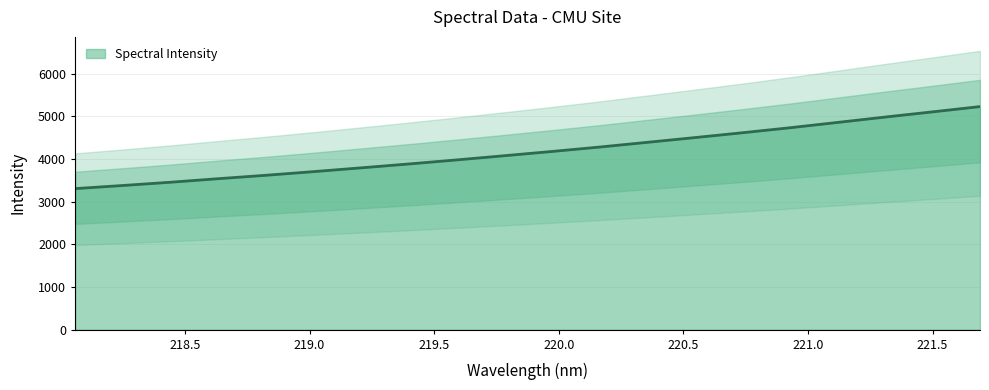

What is the ratio of the value at 218.8244 to the value at 219.589?

0.9